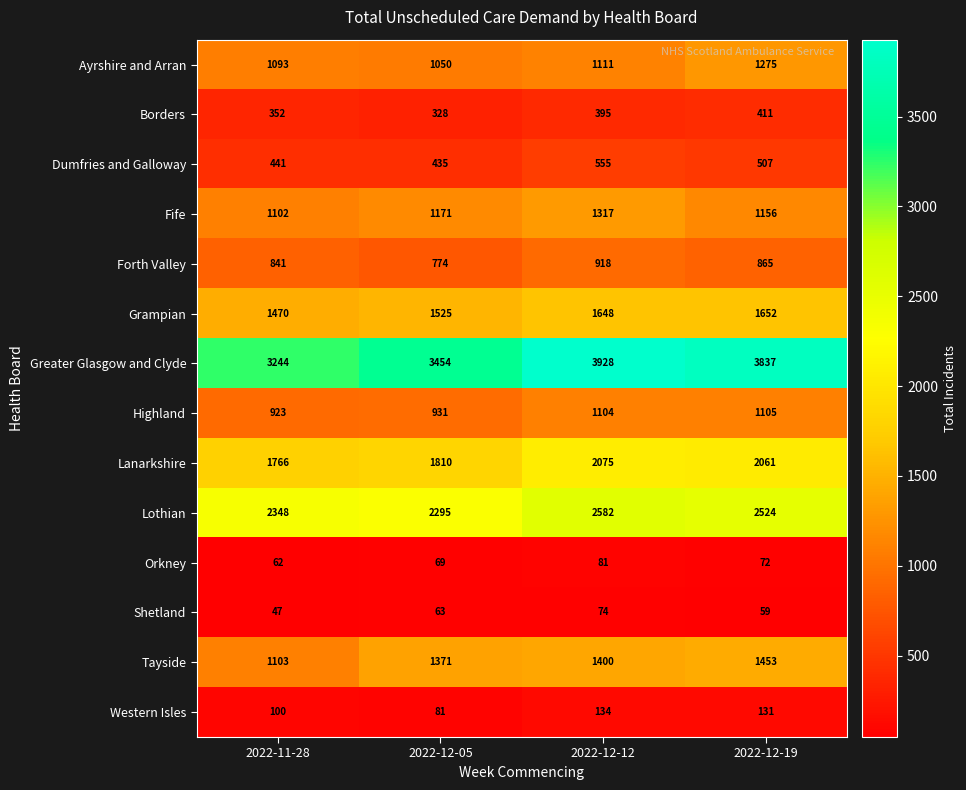

Which series has the largest total across all categories?

Greater Glasgow and Clyde